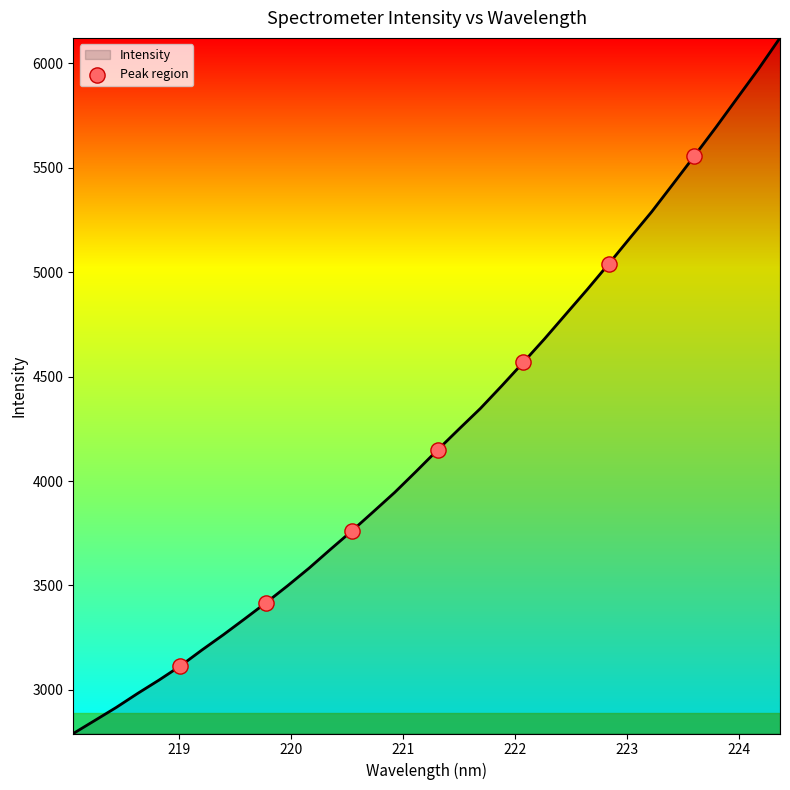

What is the smallest value displayed?

2791.0